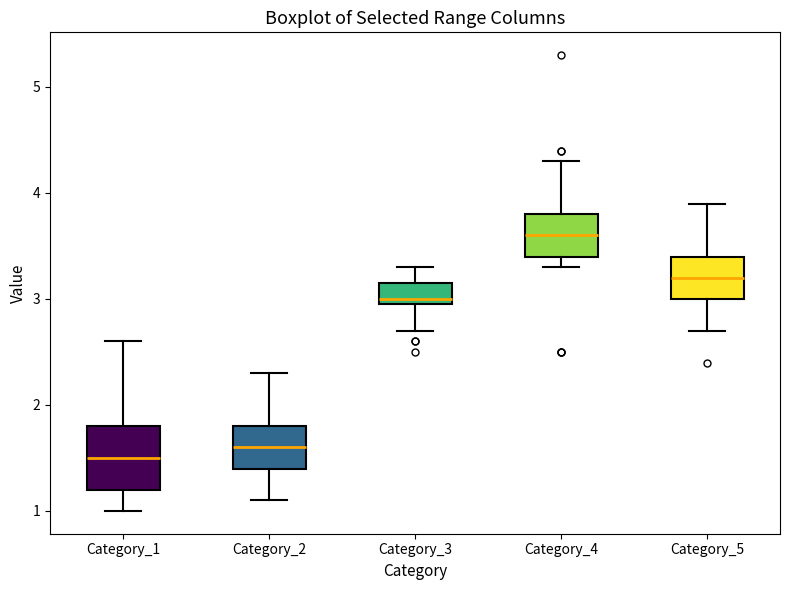

Reading left to right, read every box against the y-axis: the position of its median line, the range the box covers, and the ends of its whiskers. The values are not printed on the chart, so give them approximately, as read against the axis.

Category_1: median 1.5, box 1.2 to 1.8, whiskers 1.0 to 2.6
Category_2: median 1.6, box 1.4 to 1.8, whiskers 1.1 to 2.3
Category_3: median 3.0 (just above the box's lower edge), box 3.0 to 3.2, whiskers 2.7 to 3.3
Category_4: median 3.6, box 3.4 to 3.8, whiskers 3.3 to 4.3
Category_5: median 3.2, box 3.0 to 3.4, whiskers 2.7 to 3.9